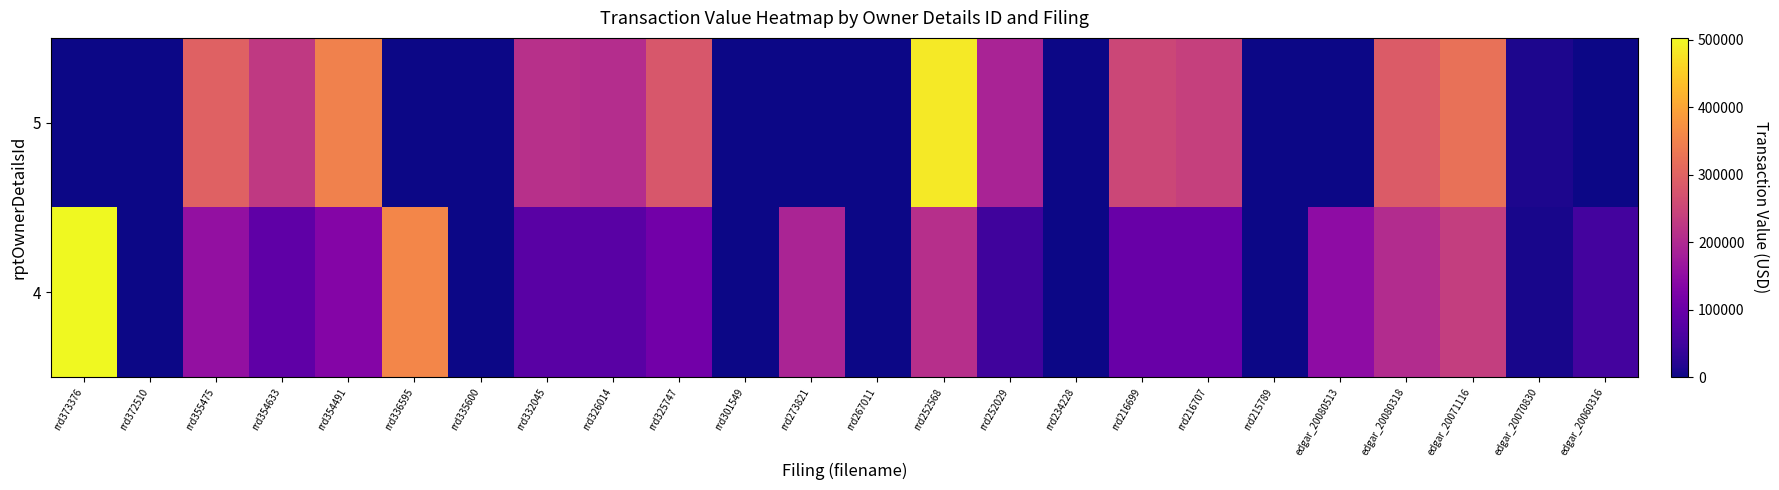

Reading left to right, list all the values displayed in this chart.

4: rrd373376=502512	rrd372510=0	rrd355475=155115	rrd354633=87537	rrd354491=133983	rrd336595=355305	rrd335600=0	rrd332045=80425	rrd326014=80425	rrd325747=110950	rrd301549=0	rrd273821=190649	rrd267011=0	rrd252568=211986	rrd252029=49880	rrd234228=0	rrd216699=99980	rrd216707=99984	rrd215789=0	edgar_20080513=148000	edgar_20080318=204352	edgar_20071116=235589	edgar_20070830=8657	edgar_20060316=53357
5: rrd373376=0	rrd372510=0	rrd355475=296852	rrd354633=228280	rrd354491=348479	rrd336595=0	rrd335600=0	rrd332045=212500	rrd326014=207500	rrd325747=279500	rrd301549=0	rrd273821=0	rrd267011=0	rrd252568=484644	rrd252029=189785	rrd234228=0	rrd216699=253127	rrd216707=241165	rrd215789=0	edgar_20080513=0	edgar_20080318=288346	edgar_20071116=323614	edgar_20070830=11944	edgar_20060316=0